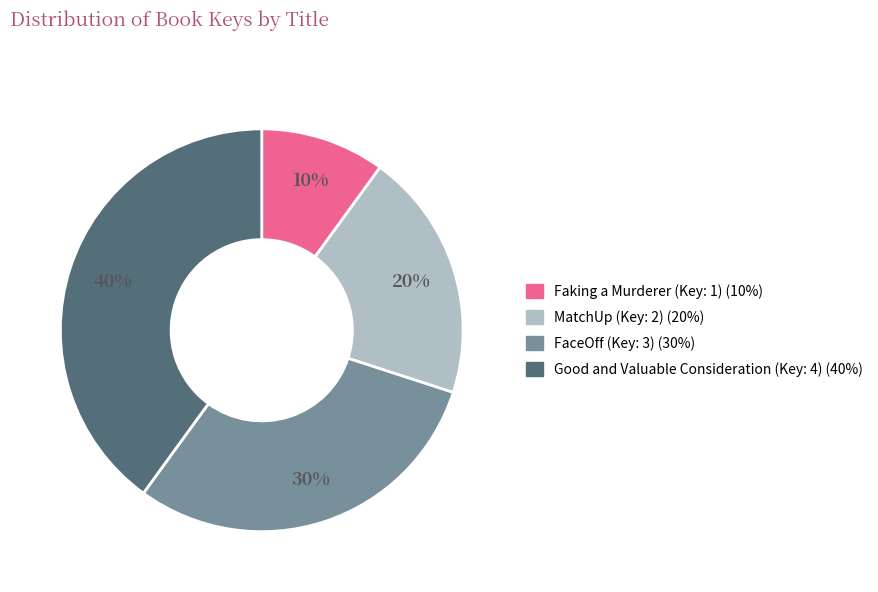

To the nearest percent, what is the difference between the largest and smallest slice percentages?

30%